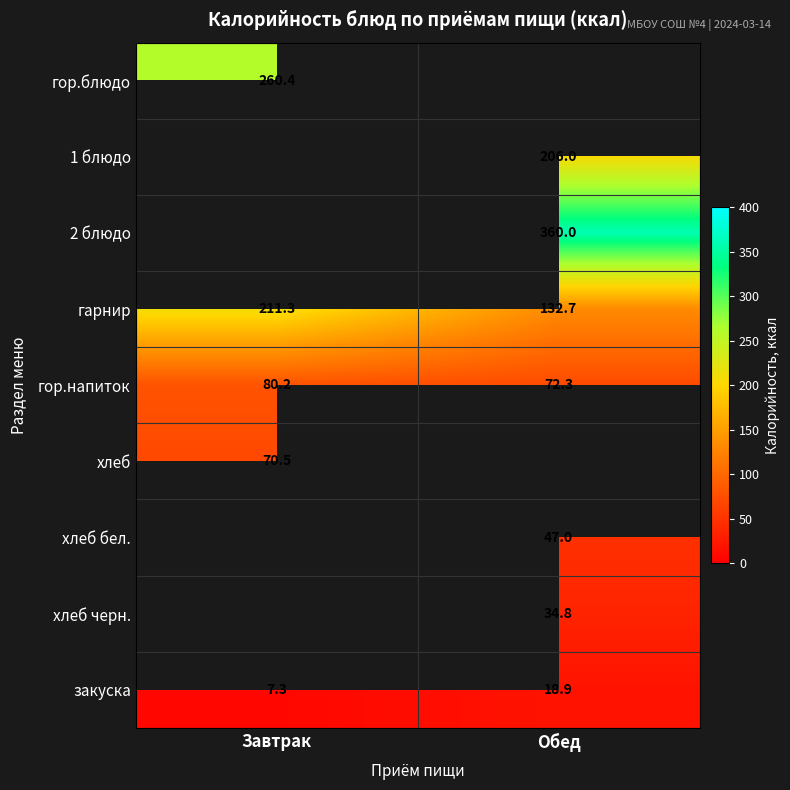

True or false: гор.напиток has a value of 18.2 at Завтрак.

False